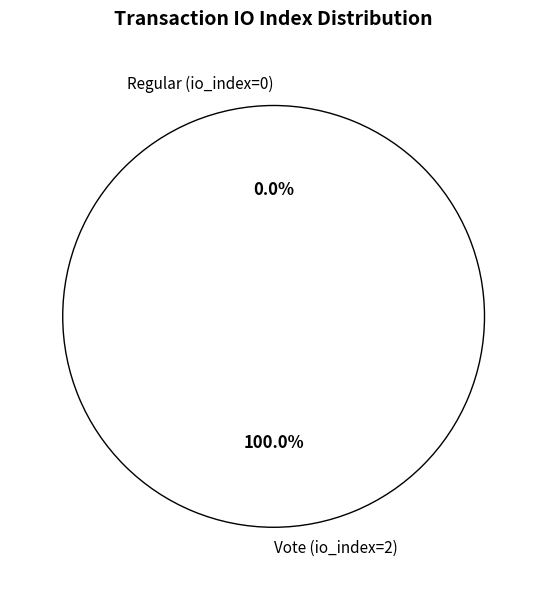

To the nearest percent, what is the difference between the largest and smallest slice percentages?

100%